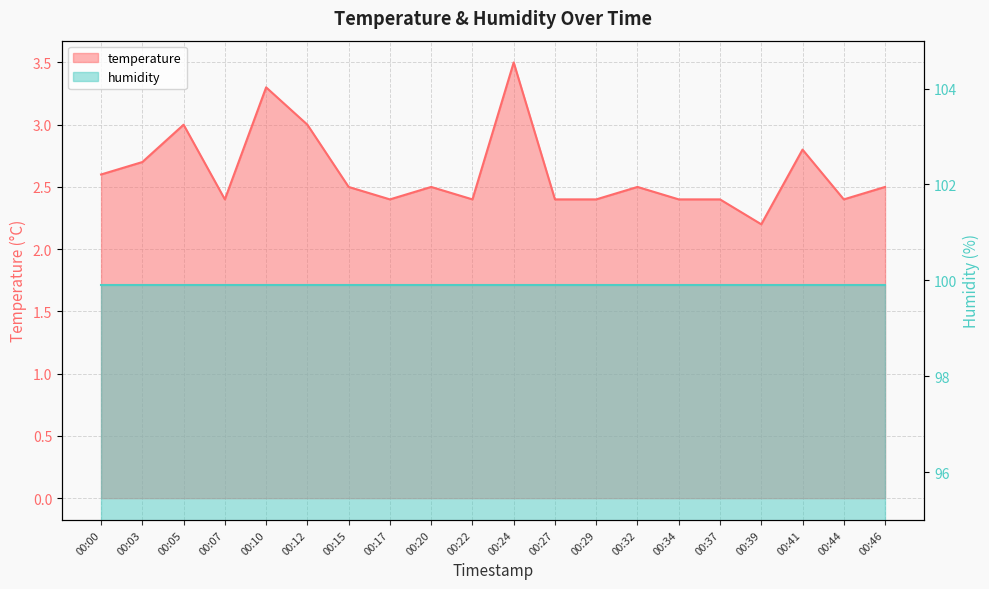

How many points are lower than both their immediate neighbors (excluding endpoints)?

5